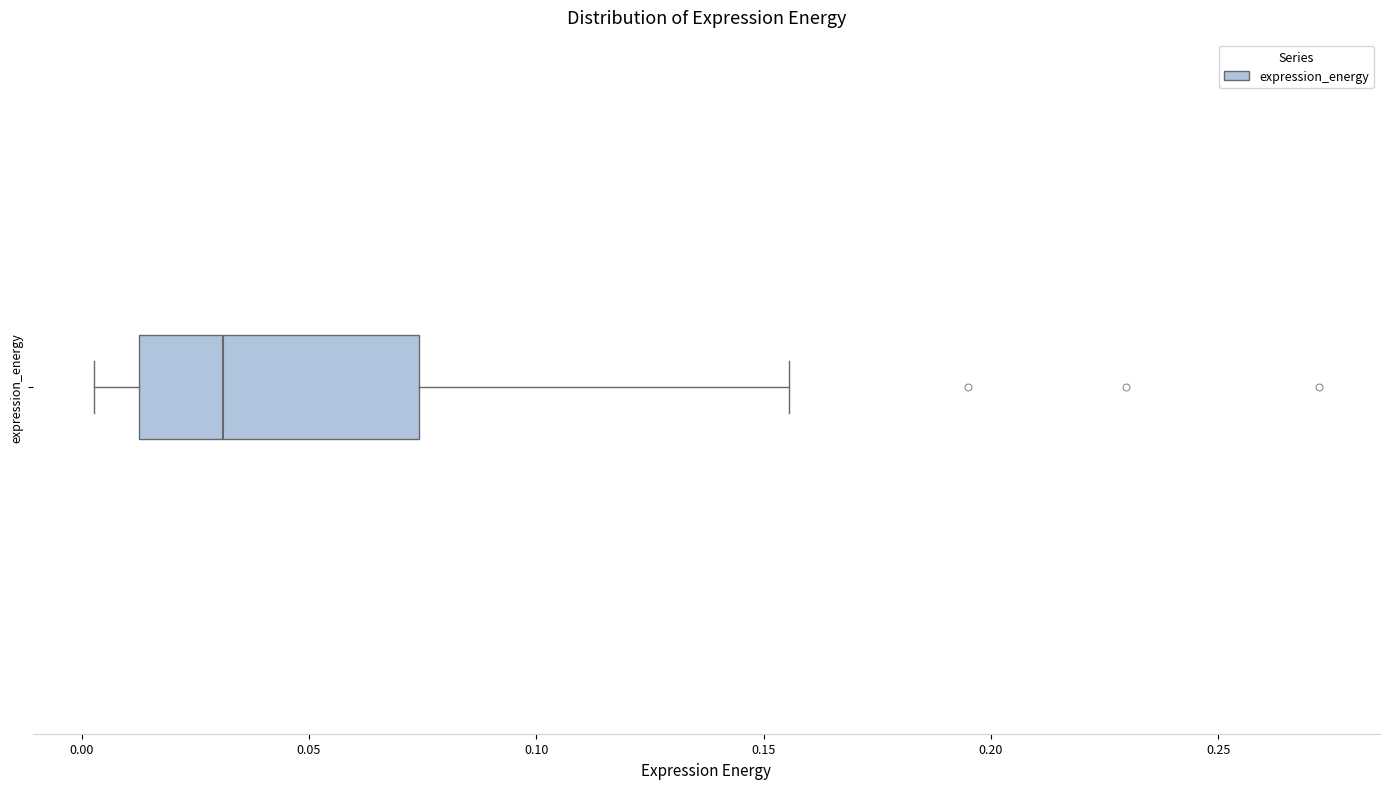

Read this box plot against the x-axis: the position of the median line, the range covered by the box, and the ends of both whiskers. The values are not printed on the chart, so give them approximately, as read against the axis.

median 0.030, box 0.015 to 0.075, whiskers 0.005 to 0.155